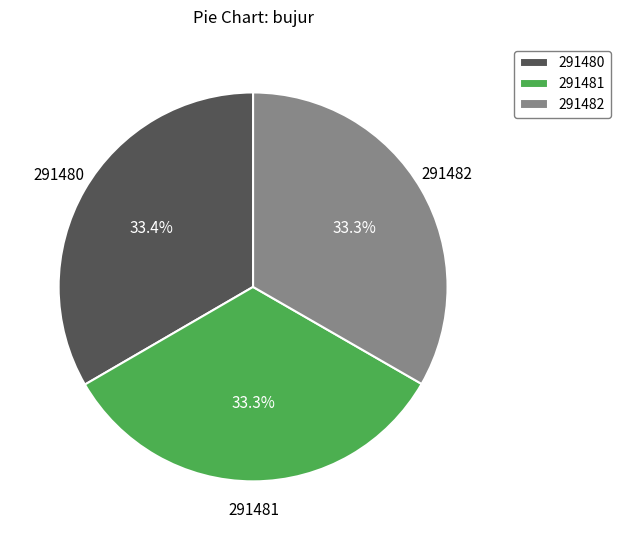

To the nearest percent, what percentage of the pie is 291482?

33%